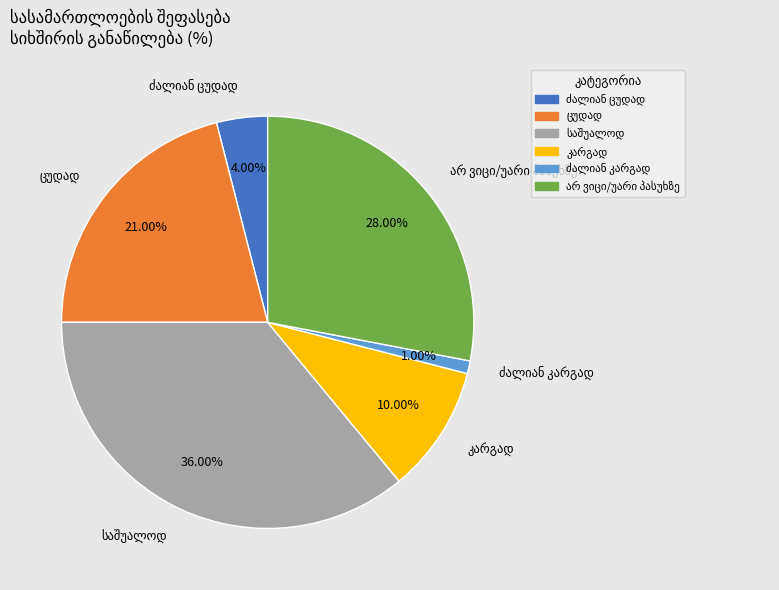

How many segments does this pie chart have?

6